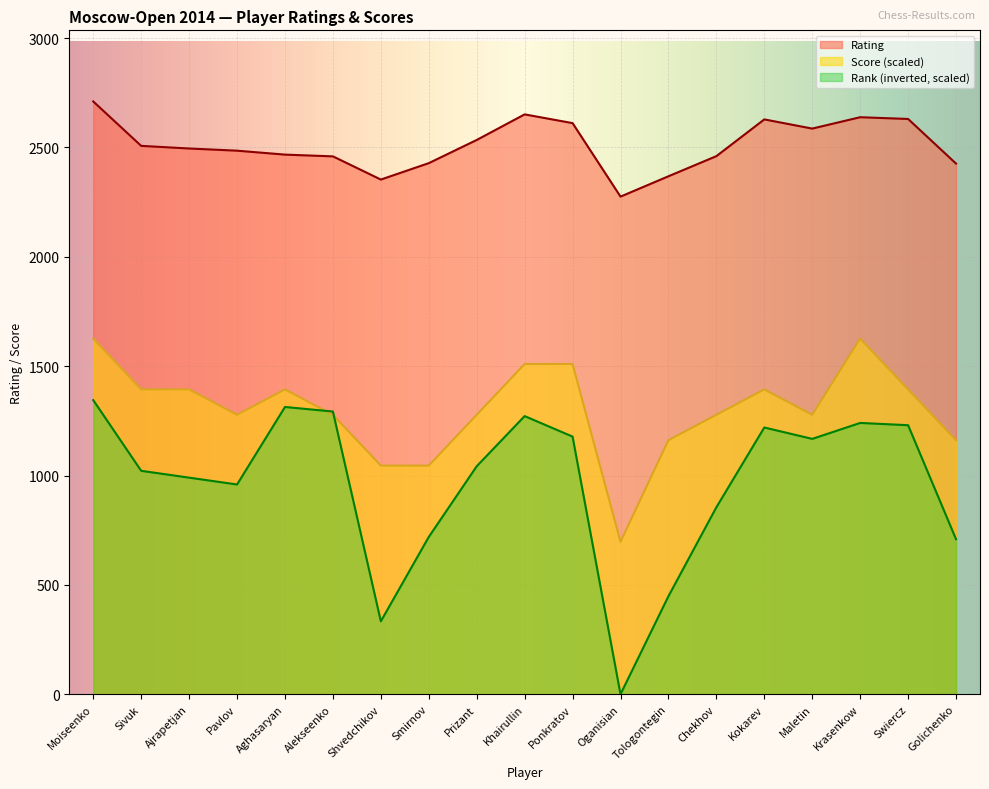

What is the difference between the Score values at Oganisian and Alekseenko?

580.7